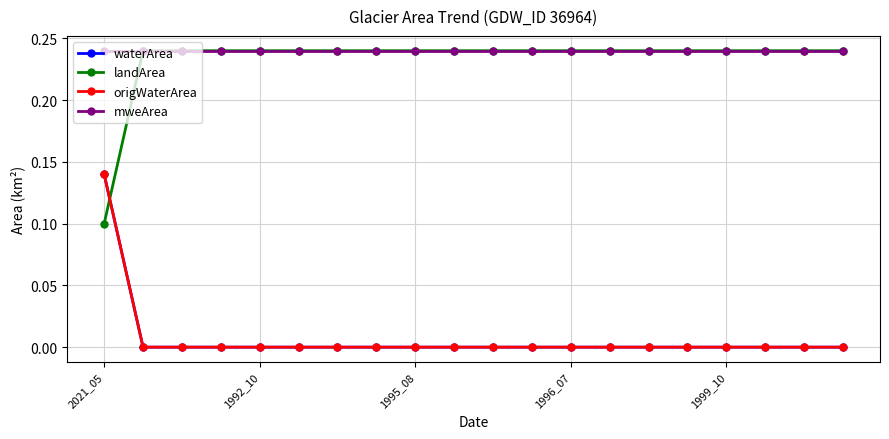

Is this an area chart (filled region under the line)?

No